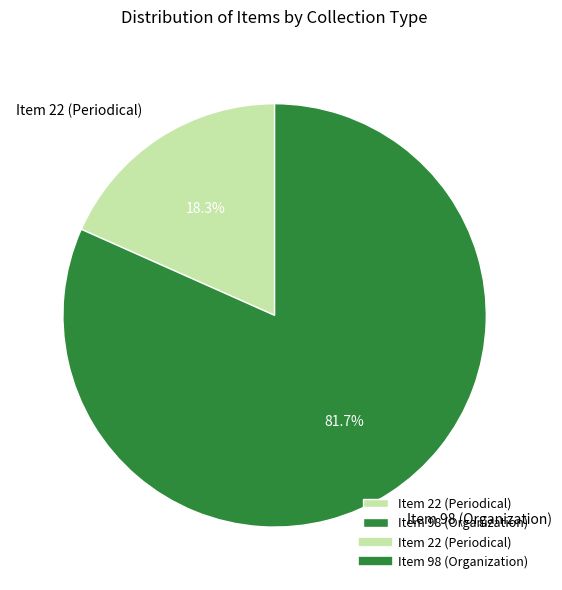

How many slices are in this pie chart?

2